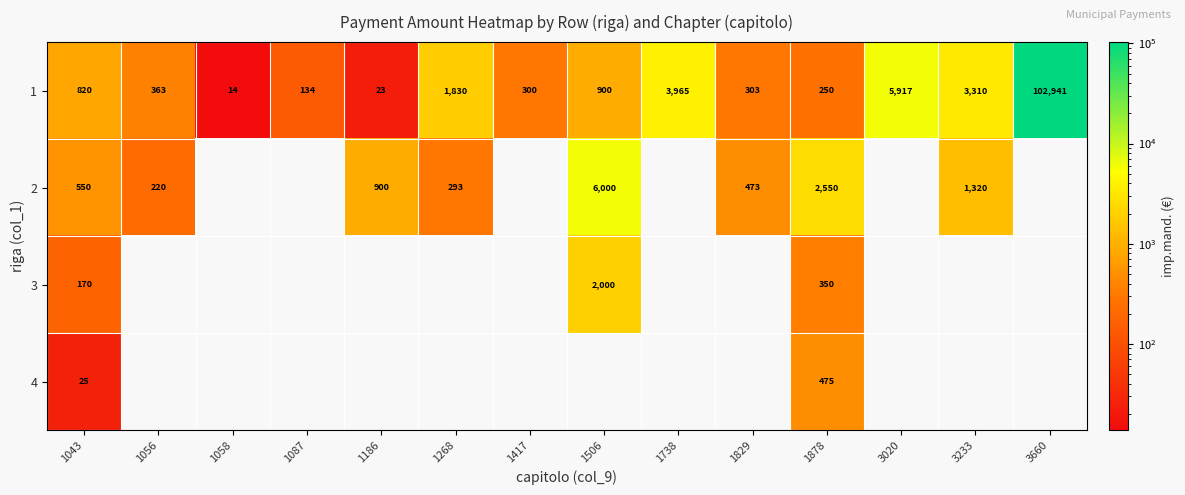

What is the average value of the 1 series?

8648